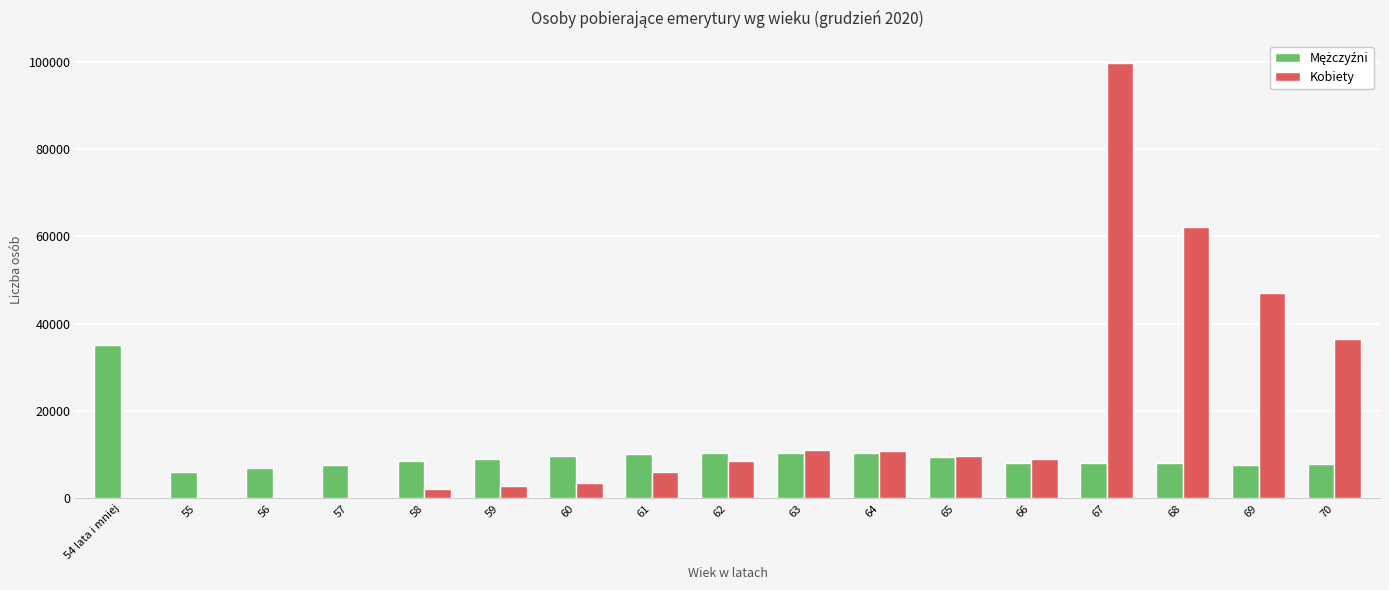

Which series has the largest total across all categories?

Kobiety